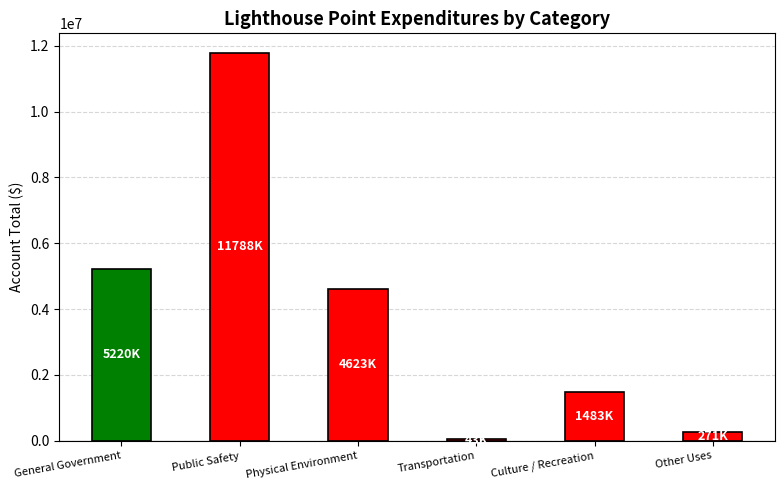

Read the value at Culture / Recreation.

1482931